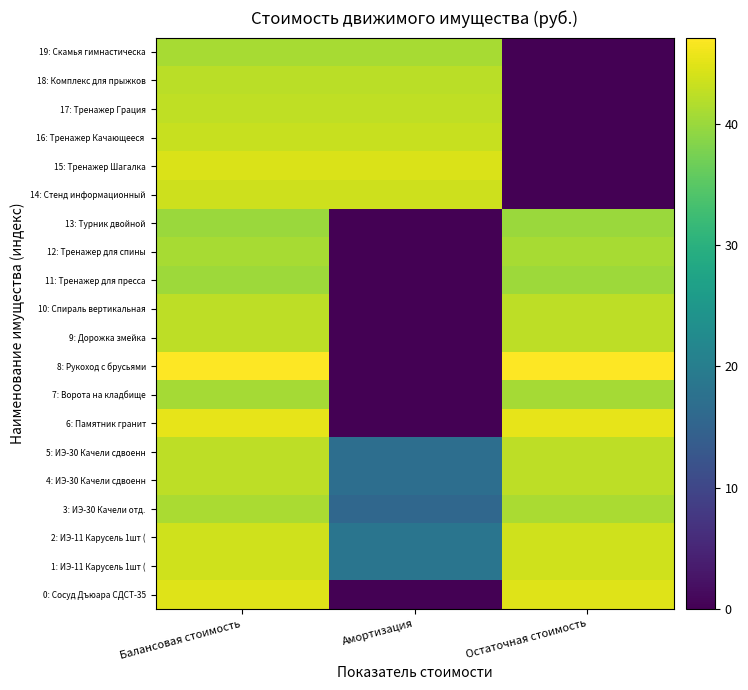

What is the spread (max minus min) of values at Амортизация?

44.5